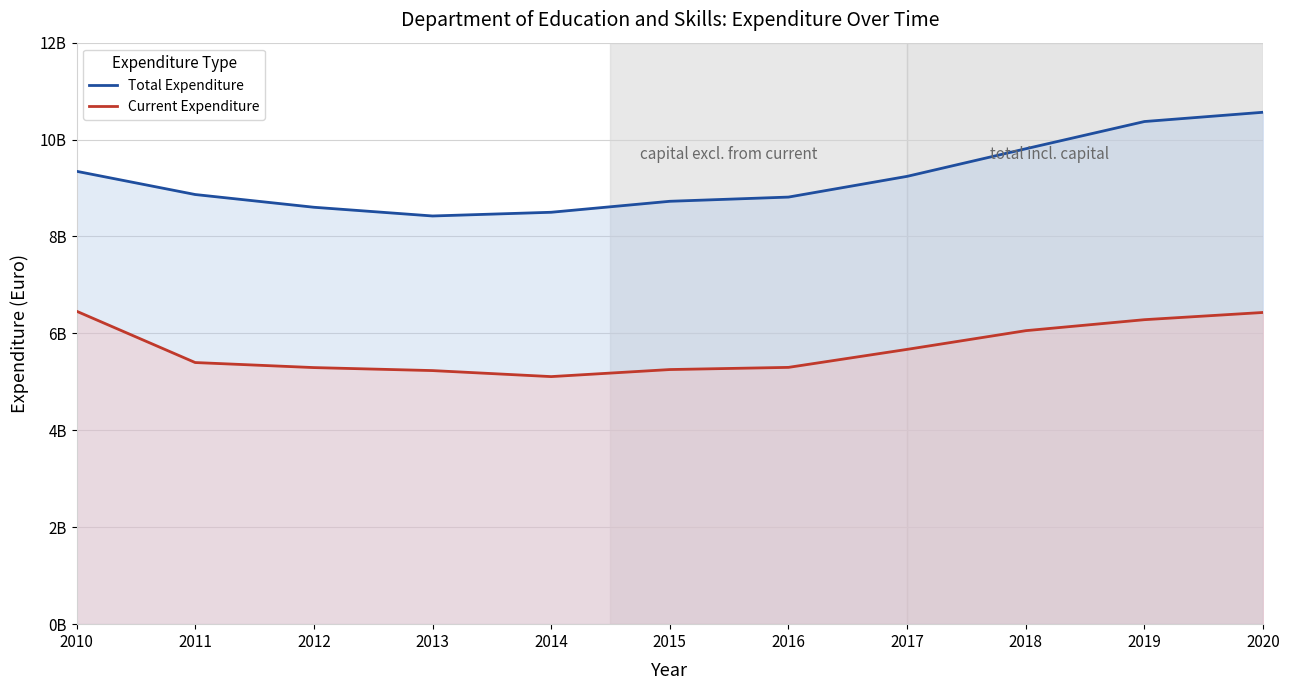

At which label does Current Expenditure reach its minimum?

2014